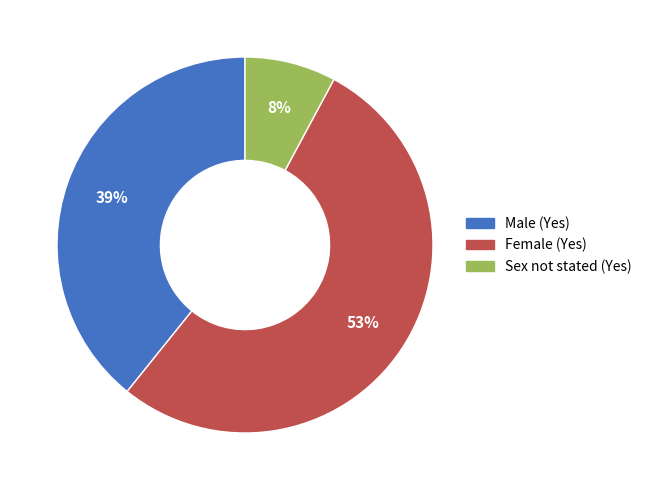

Is there a majority slice in this chart?

Yes